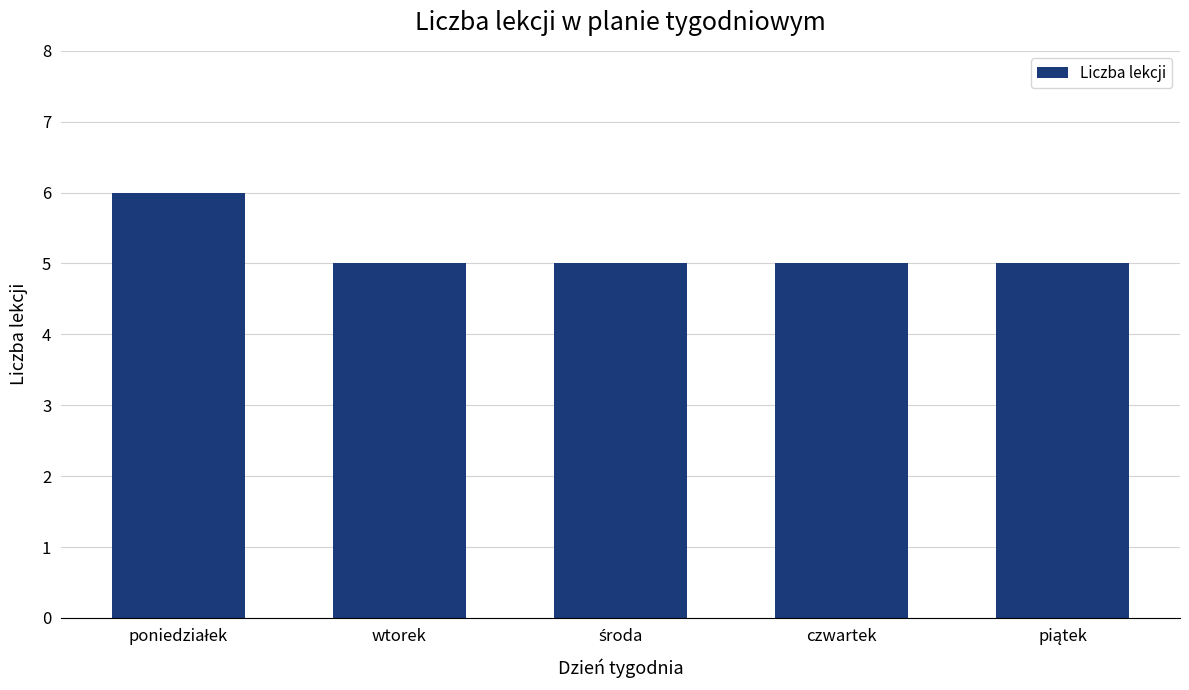

Read the value at wtorek.

5